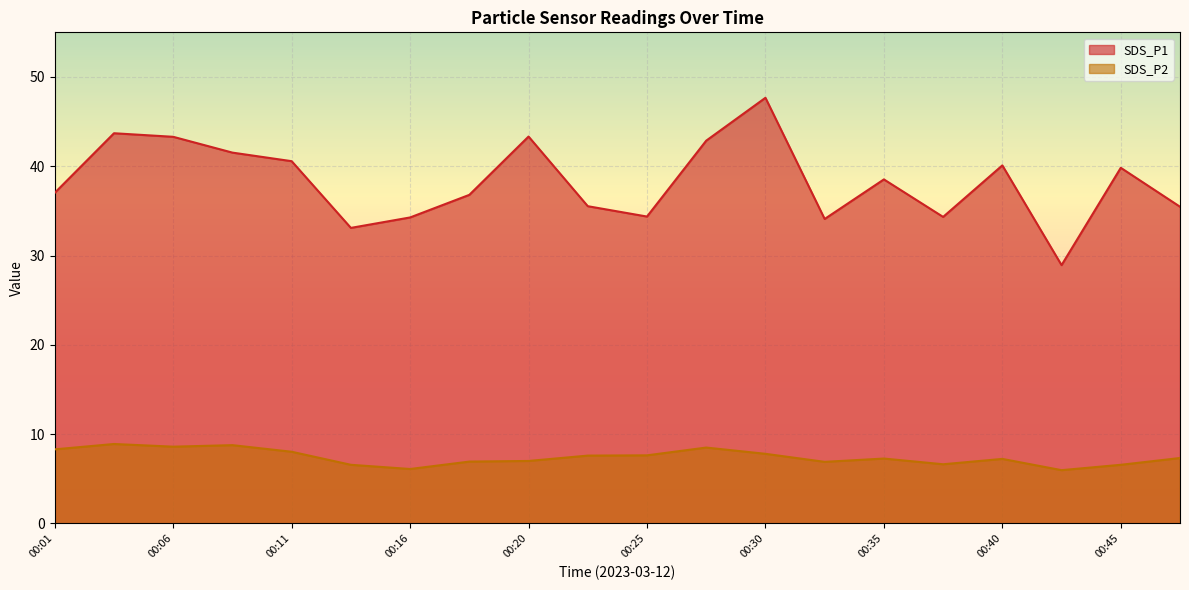

Reading left to right, what are all the values shown in this chart?

SDS_P1: 37.0	43.7	43.3	41.5	40.6	33.1	34.3	36.8	43.3	35.5	34.4	42.9	47.7	34.1	38.5	34.3	40.1	28.9	39.8	35.5
SDS_P2: 8.3	8.9	8.6	8.8	8.0	6.6	6.1	6.9	7.0	7.6	7.6	8.5	7.8	6.9	7.3	6.6	7.2	6.0	6.6	7.3